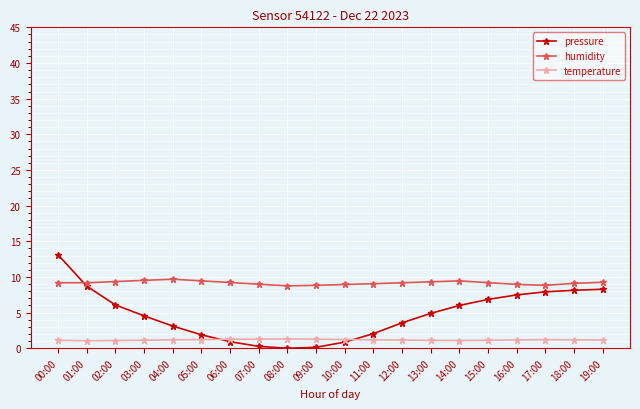

True or false: pressure has a value of 4.2 at 15:00.

False